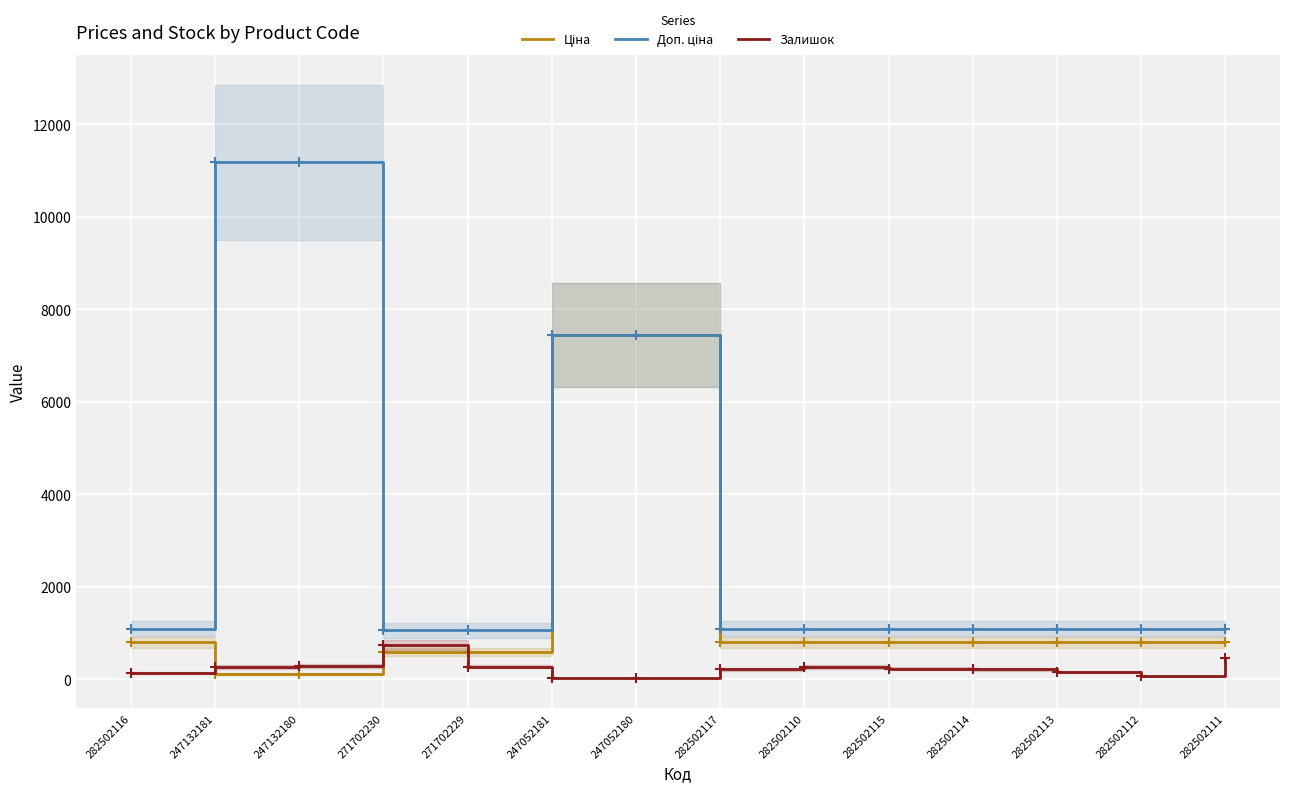

How many lines are shown in the chart?

3